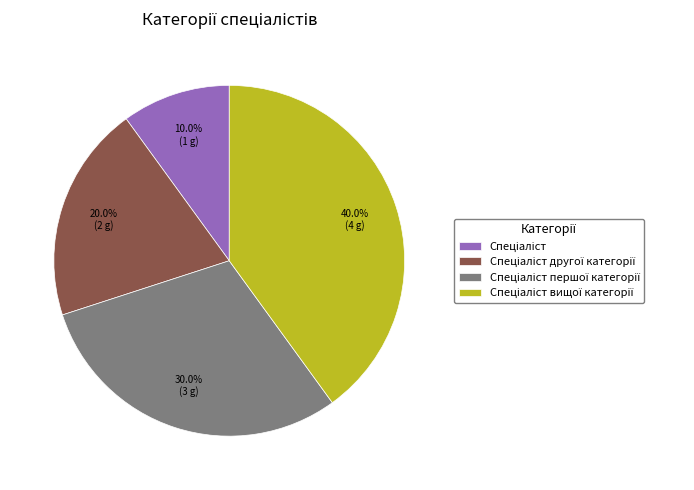

Is there any slice that represents more than half of the pie?

No